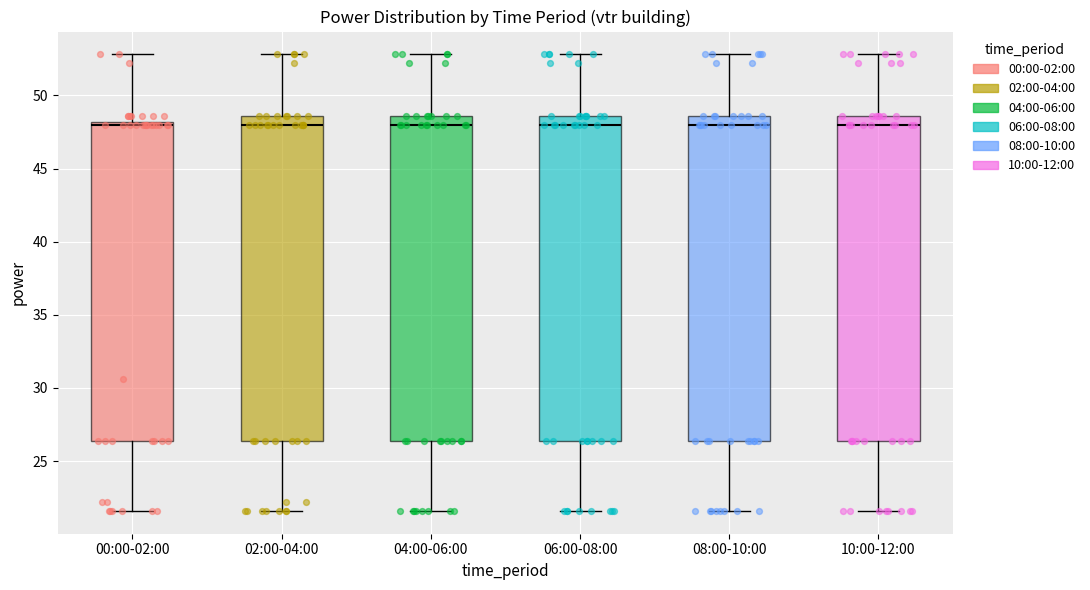

Reading left to right, transcribe this box plot: for each box, give where its median line is, the range the box spans, and where its two whiskers end, as read against the y-axis. The values are not printed on the chart, so give them approximately, as read against the axis.

00:00-02:00: median 48.0, box 26.5 to 48.0, whiskers 21.5 to 53.0
02:00-04:00: median 48.0, box 26.5 to 48.5, whiskers 21.5 to 53.0
04:00-06:00: median 48.0, box 26.5 to 48.5, whiskers 21.5 to 53.0
06:00-08:00: median 48.0, box 26.5 to 48.5, whiskers 21.5 to 53.0
08:00-10:00: median 48.0, box 26.5 to 48.5, whiskers 21.5 to 53.0
10:00-12:00: median 48.0, box 26.5 to 48.5, whiskers 21.5 to 53.0